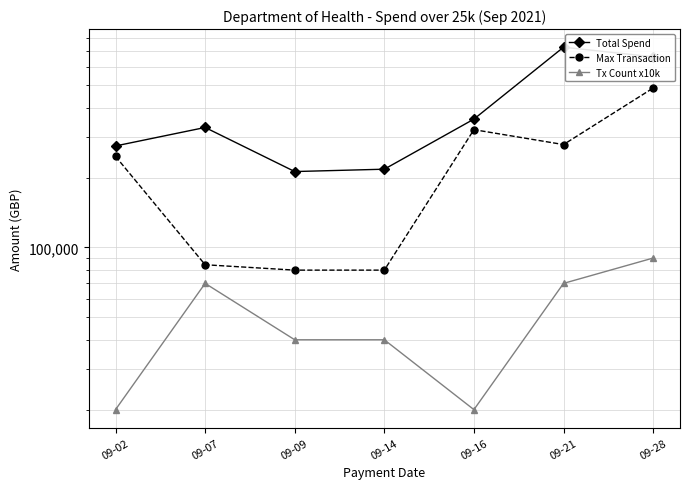

What is the greatest value displayed?

729249.3